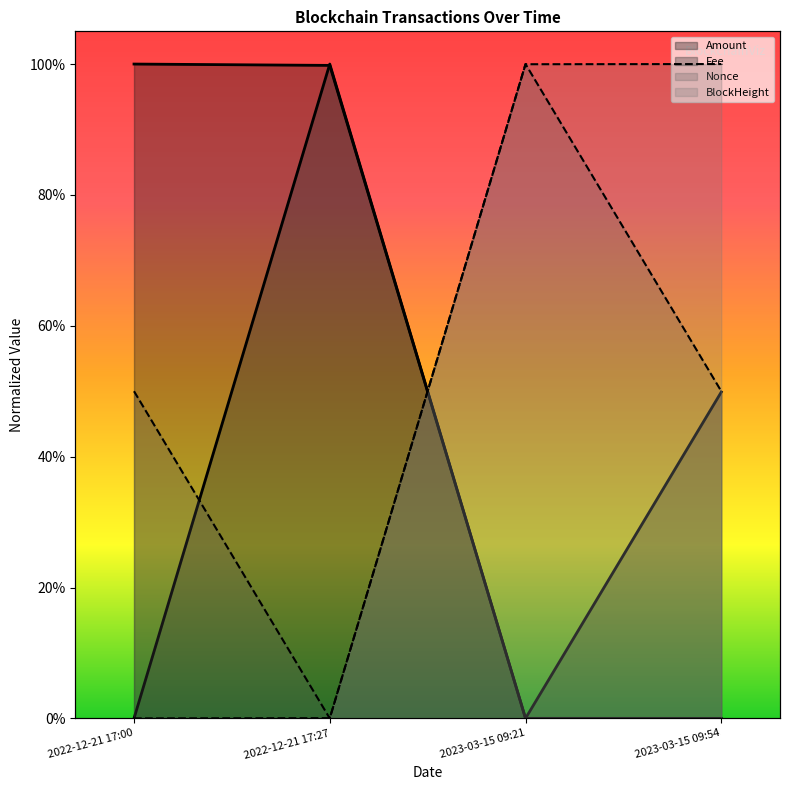

Is the value of Amount at 2022-12-21 17:00 greater than the value of Nonce at 2022-12-21 17:27?

Yes